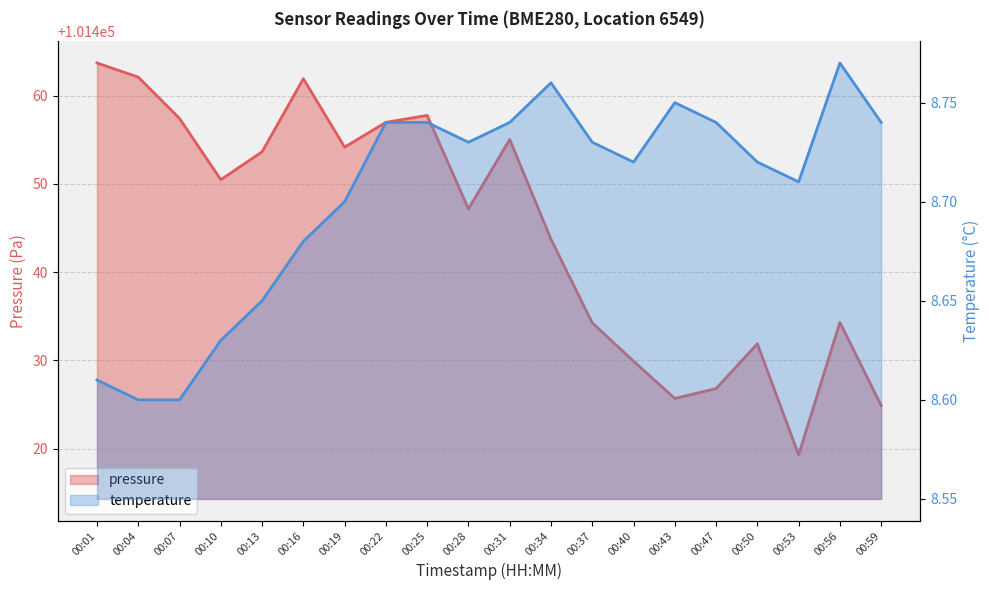

At which category does pressure reach its first local peak?

00:16